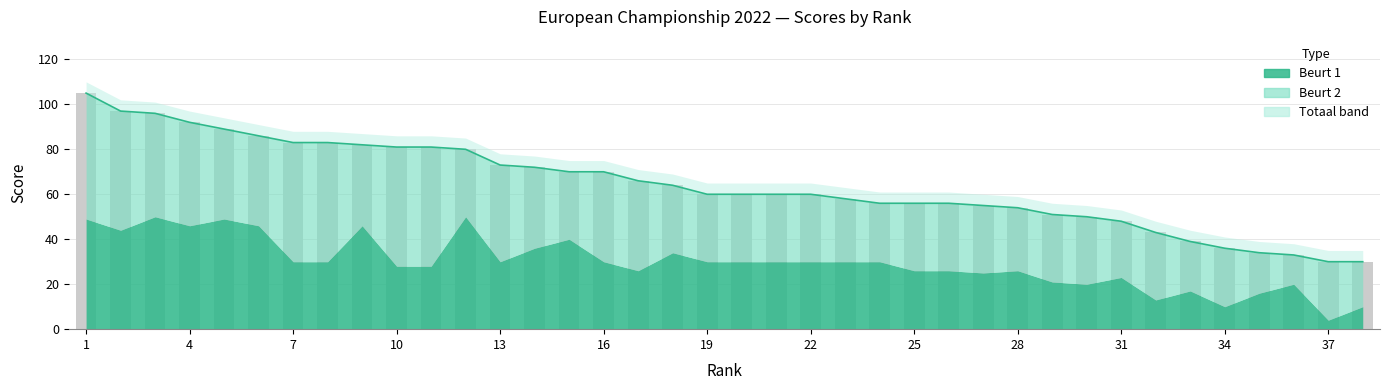

At which category does the chart reach its minimum across all series?

37